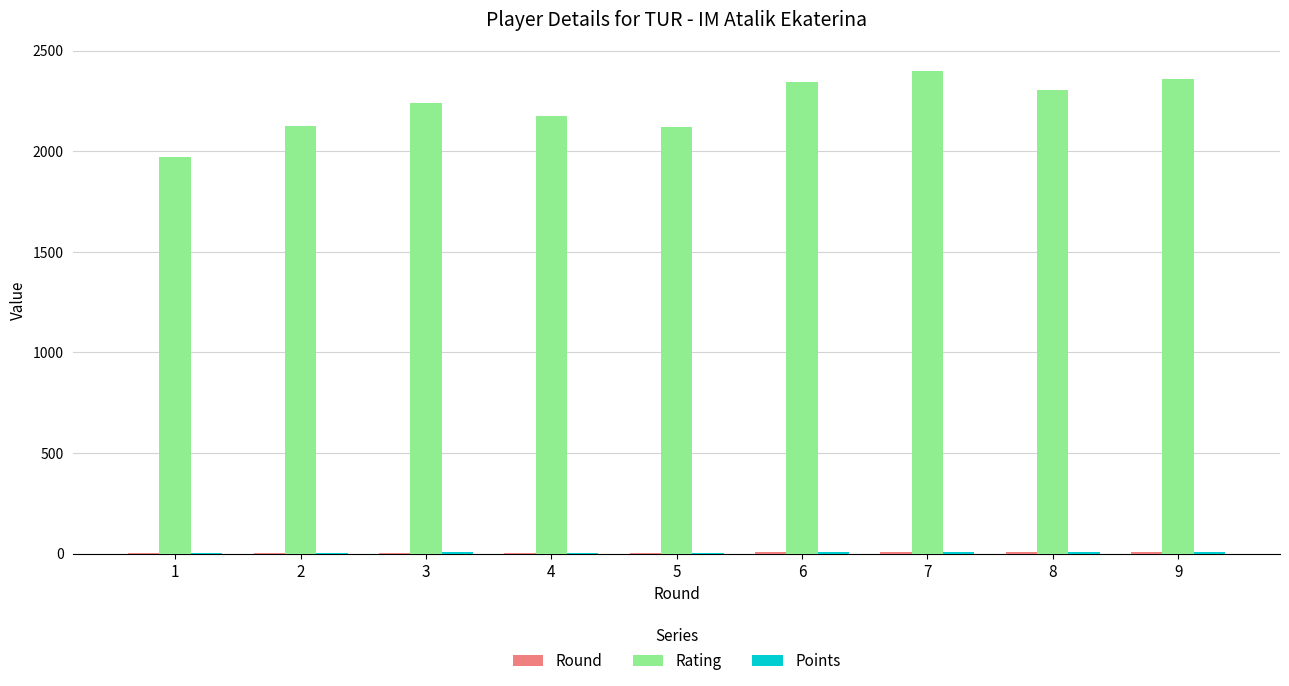

What is the maximum value for Rating?

2400.0